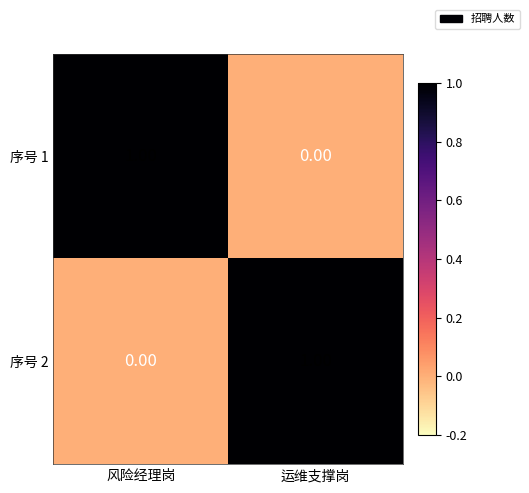

Where is 序号 2 nearest to the value 0?

风险经理岗